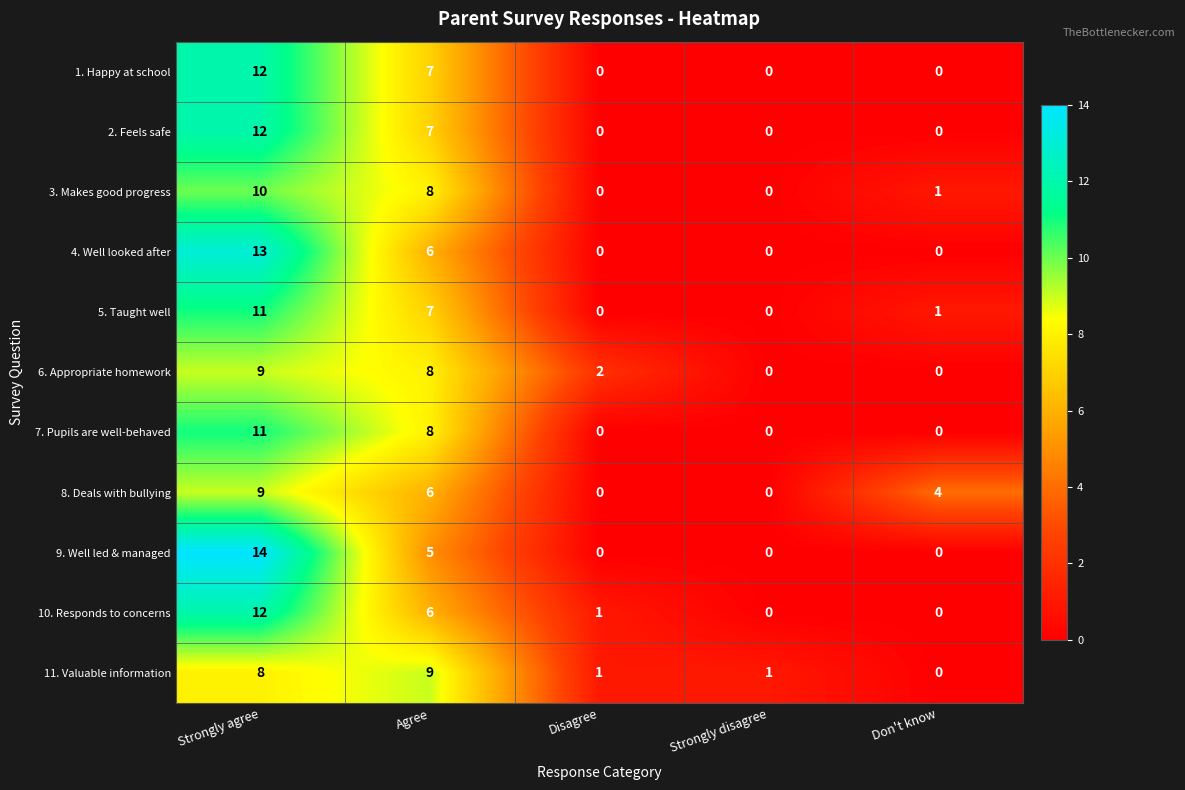

Between Strongly agree and Agree, which series saw the biggest shift?

9. Well led & managed